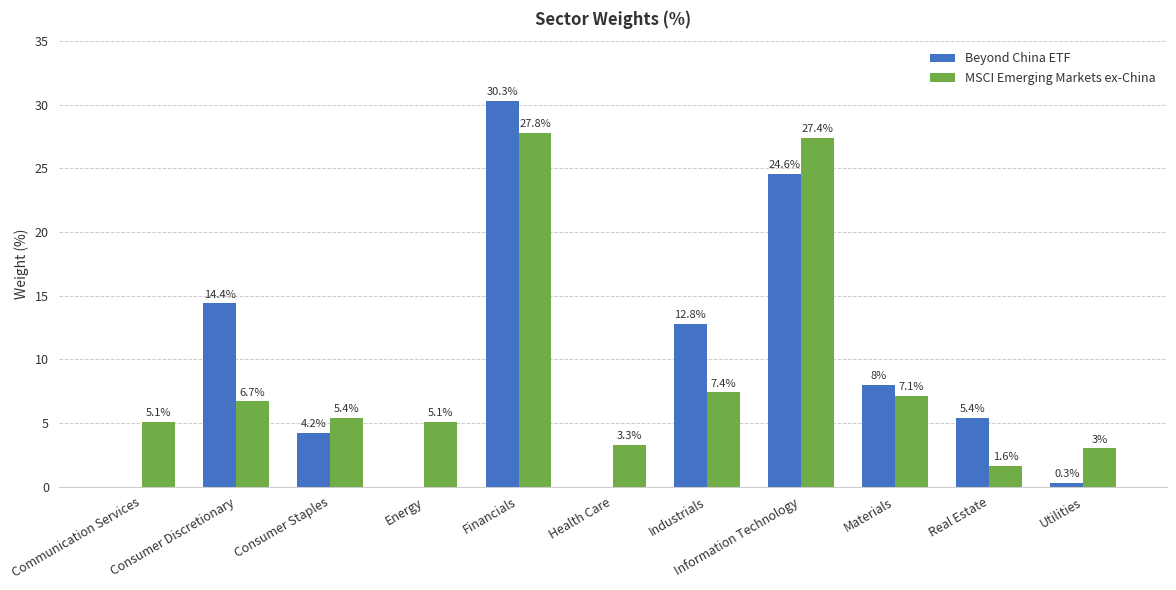

What is the maximum value shown in the chart?

30.3